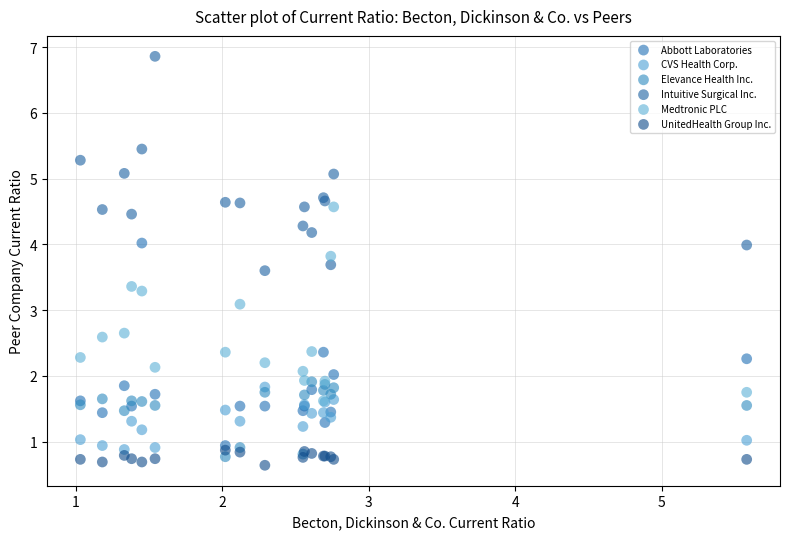

Which series has the widest spread of Y values?

Intuitive Surgical Inc.